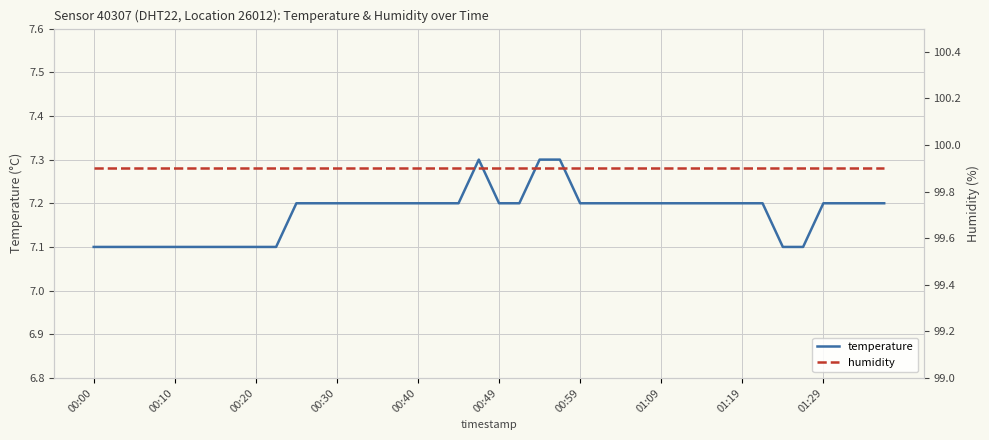

True or false: humidity and temperature intersect in this chart.

False